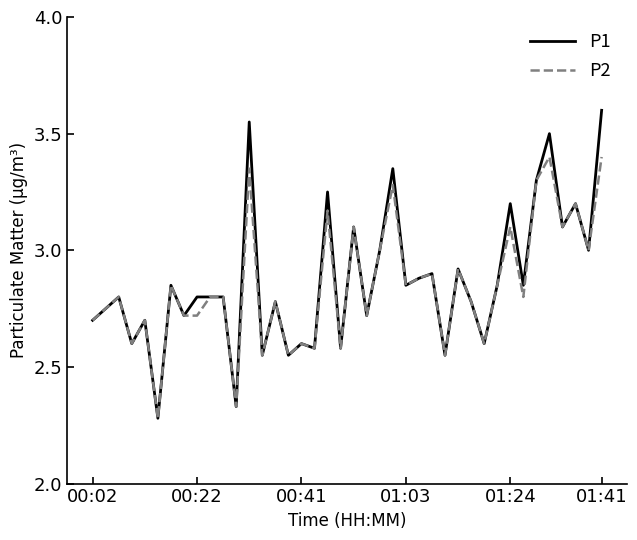

What is the maximum value for P1?

3.6